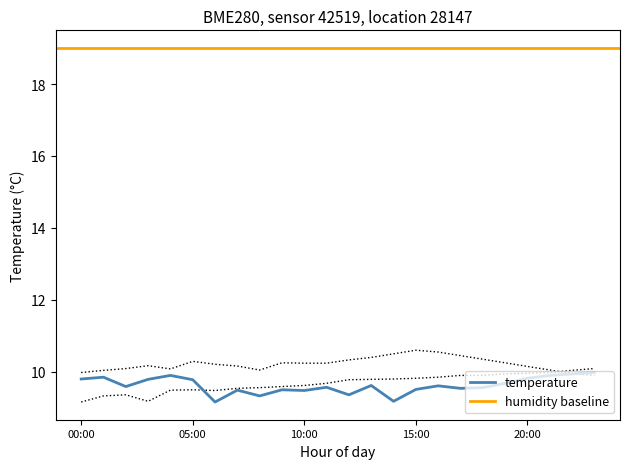

True or false: temperature has a value of 9.8 at 00:00.

True